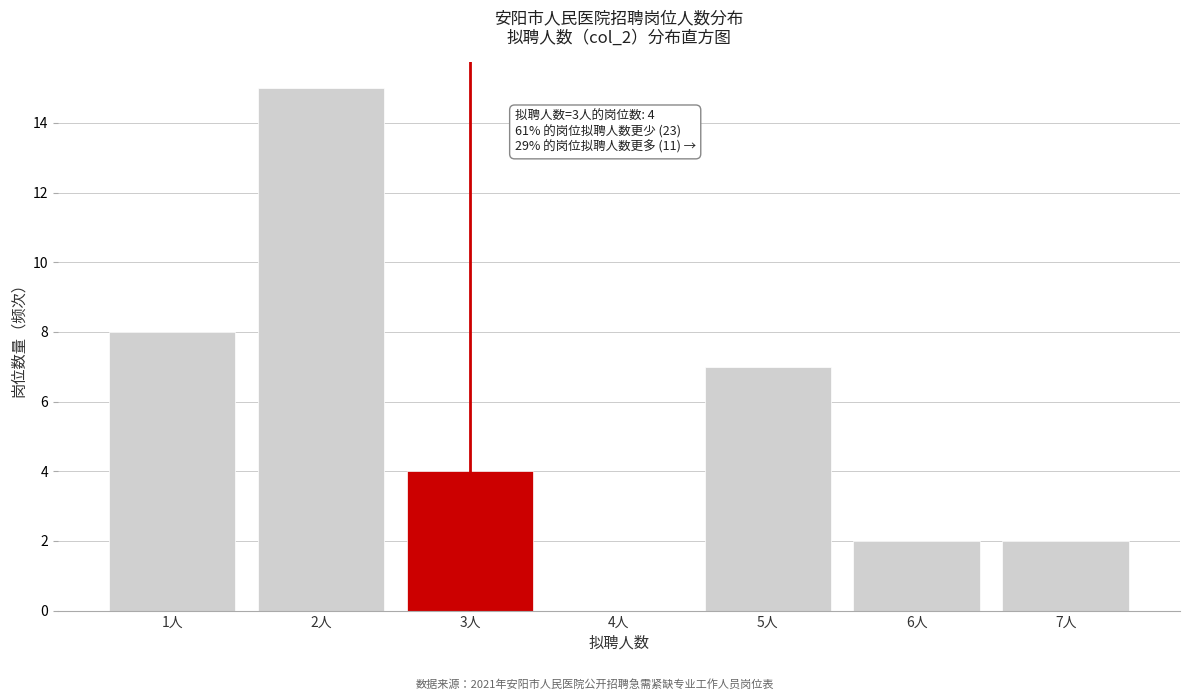

Reading right to left, list all the values displayed in this chart.

7人=2	6人=2	5人=7	4人=0	3人=4	2人=15	1人=8